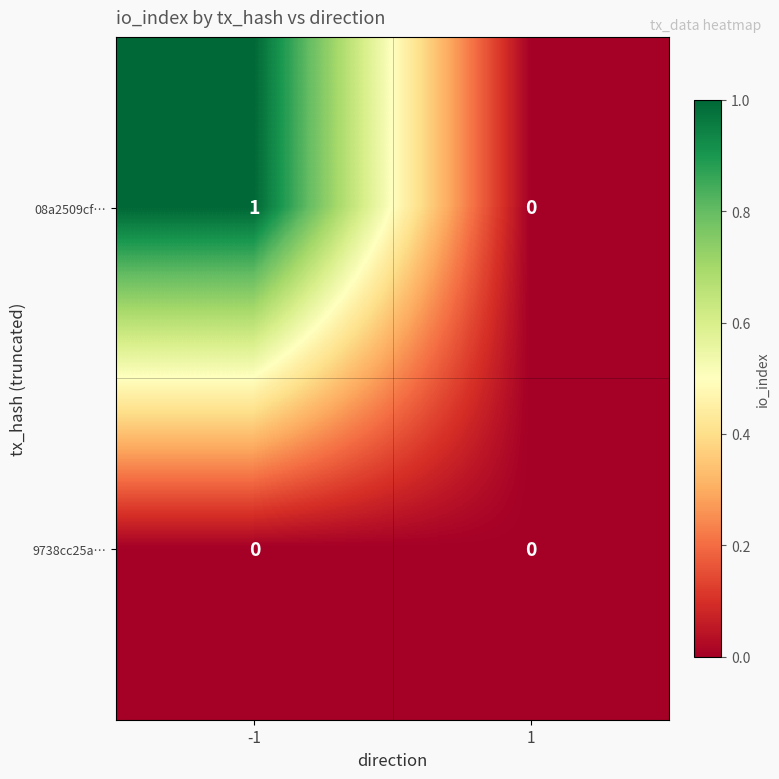

Between -1 and 1, which series saw the biggest shift?

08a2509cf…